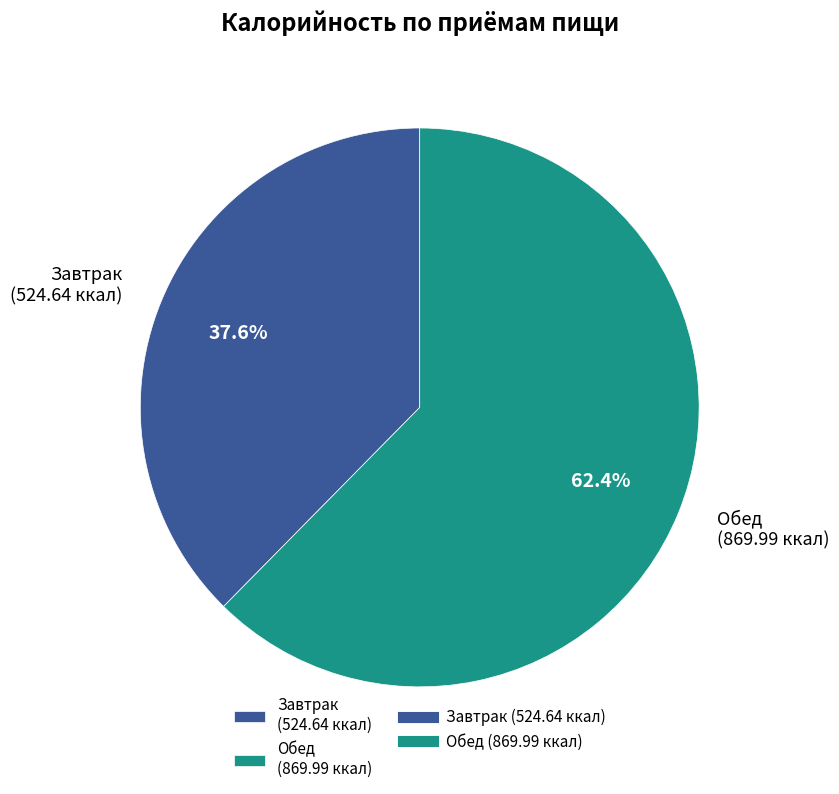

How much of the chart is everything except Обед (869.99 ккал)?

37.6%